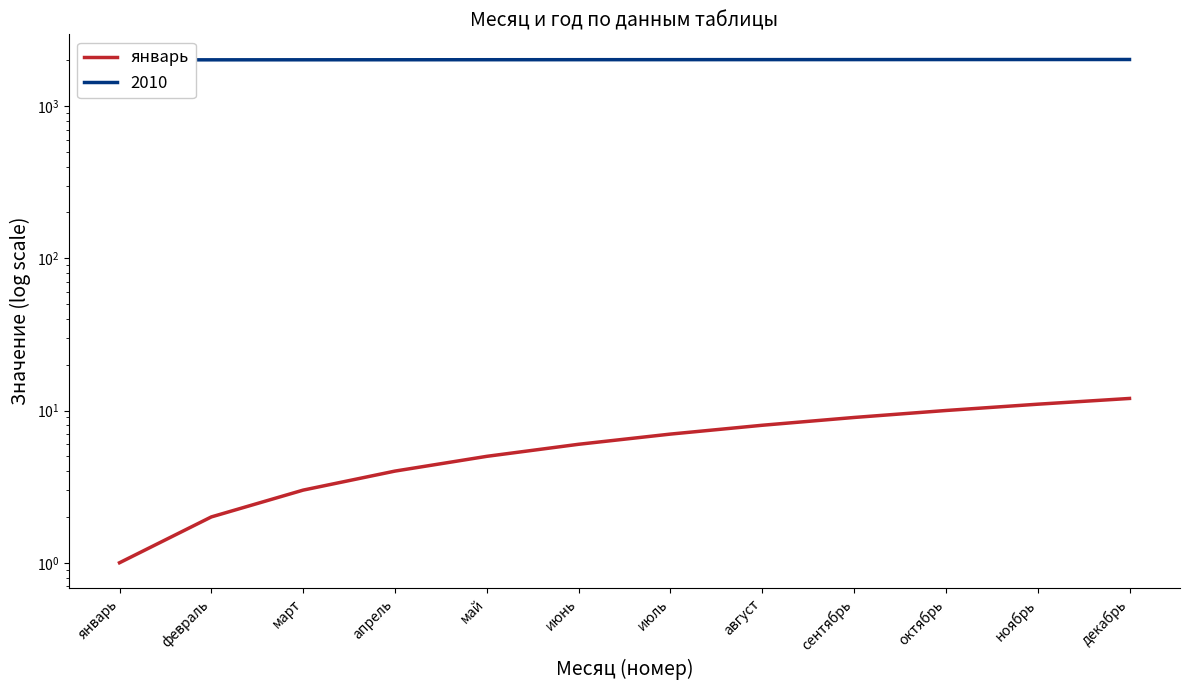

Reading left to right, list all the values displayed in this chart.

1	2	3	4	5	6	7	8	9	10	11	12